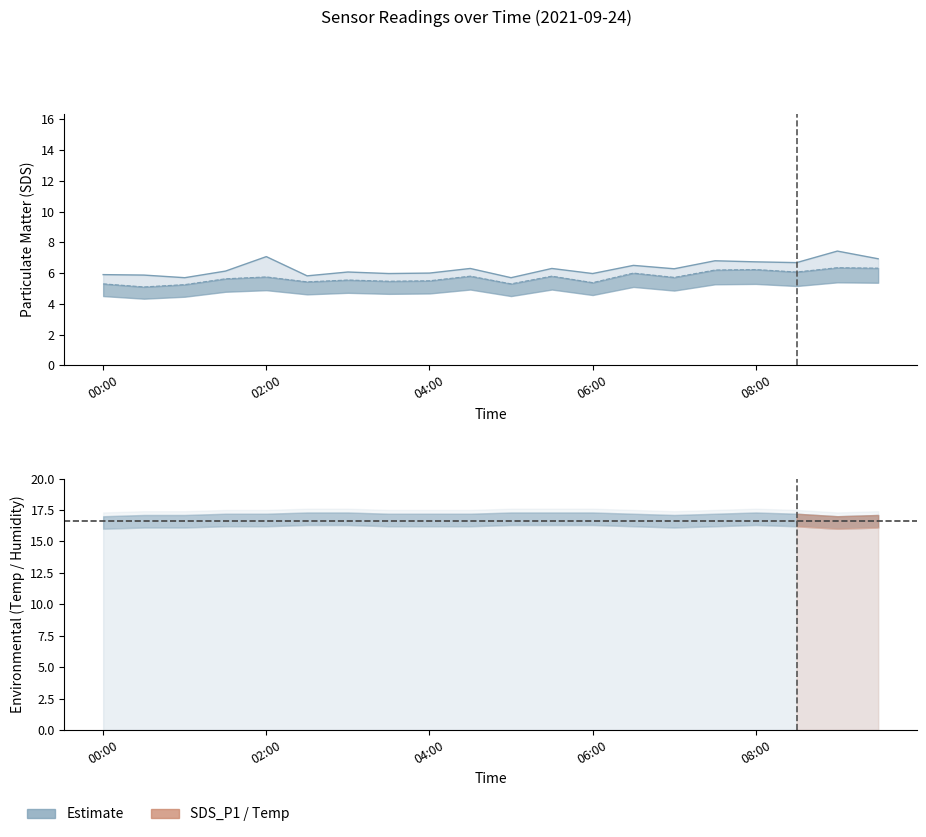

What is the difference between the maximum and minimum values in the SDS_P2 series?

1.2